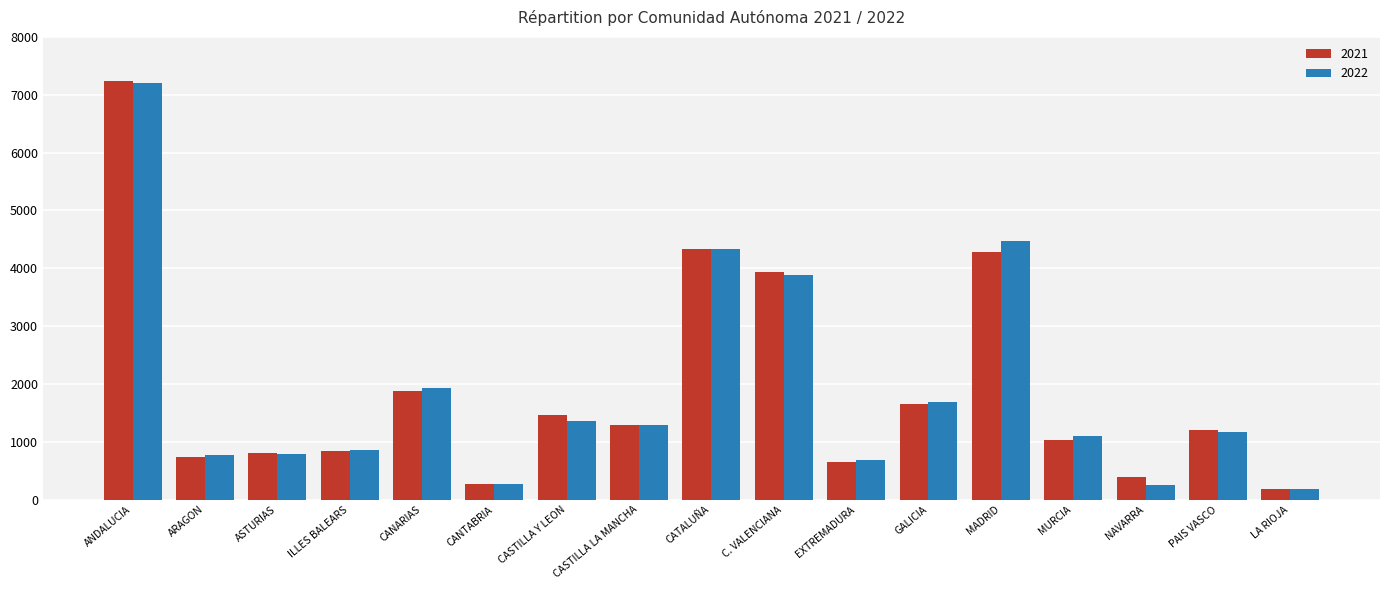

Between CANTABRIA and CATALUÑA, which series saw the biggest shift?

2022